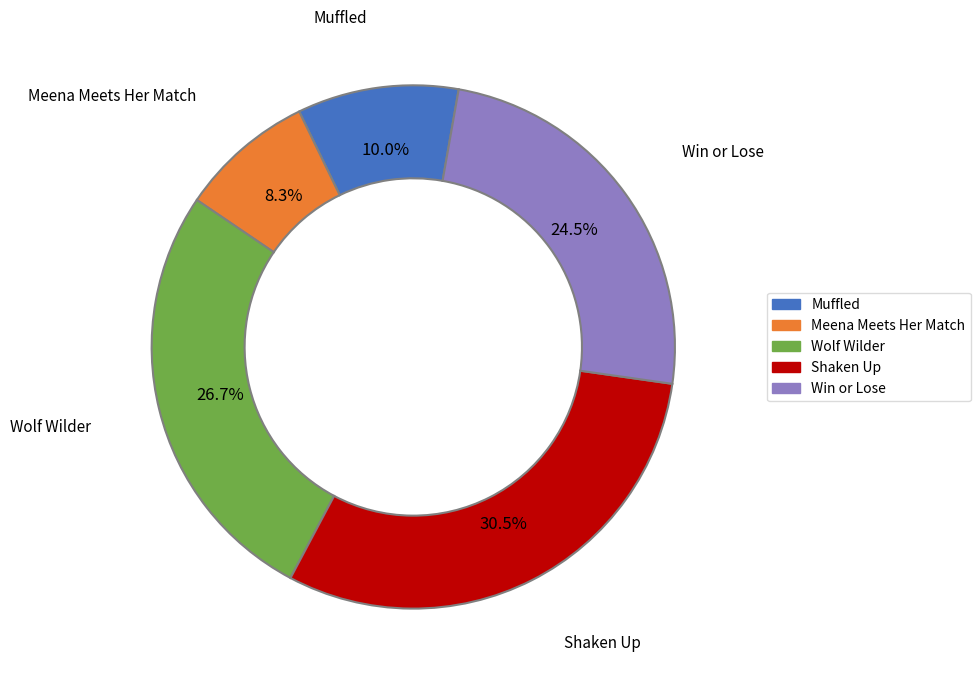

To the nearest percent, what is the difference between the Wolf Wilder and Win or Lose slice percentages?

2%